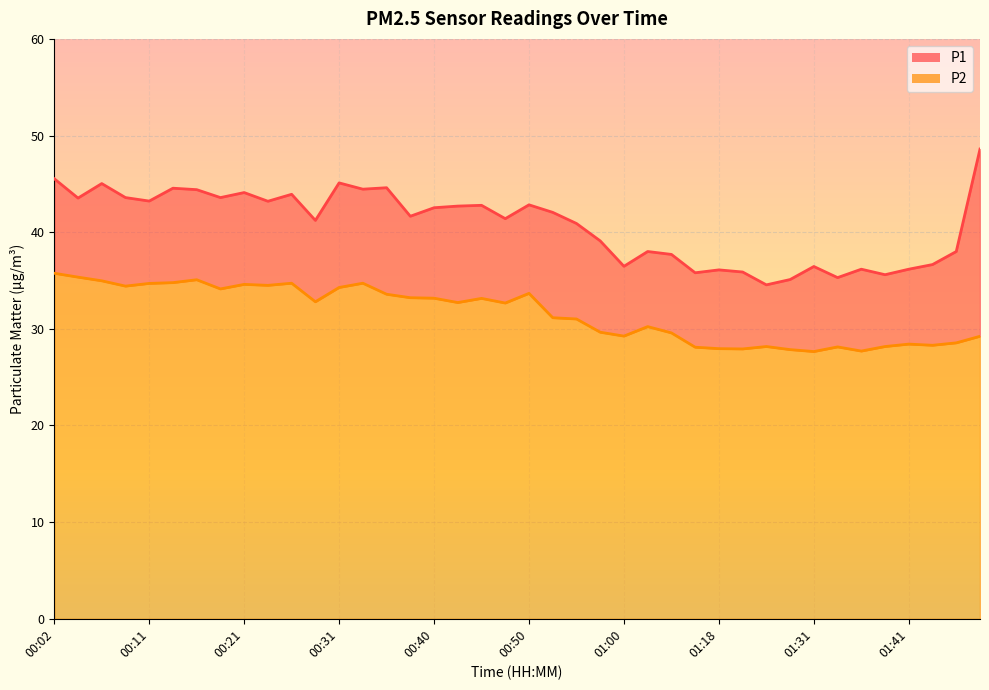

What is the difference between the P1 values at 00:36 and 01:05?

6.9